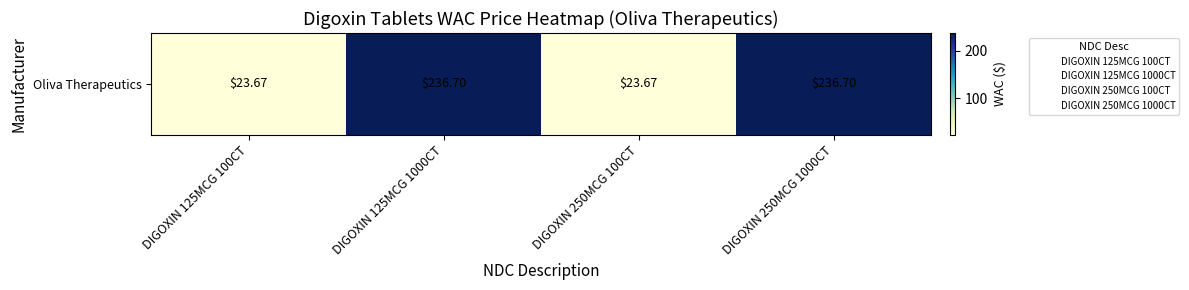

What is the ratio of the value at DIGOXIN 250MCG 100CT to the value at DIGOXIN 250MCG 1000CT?

0.1